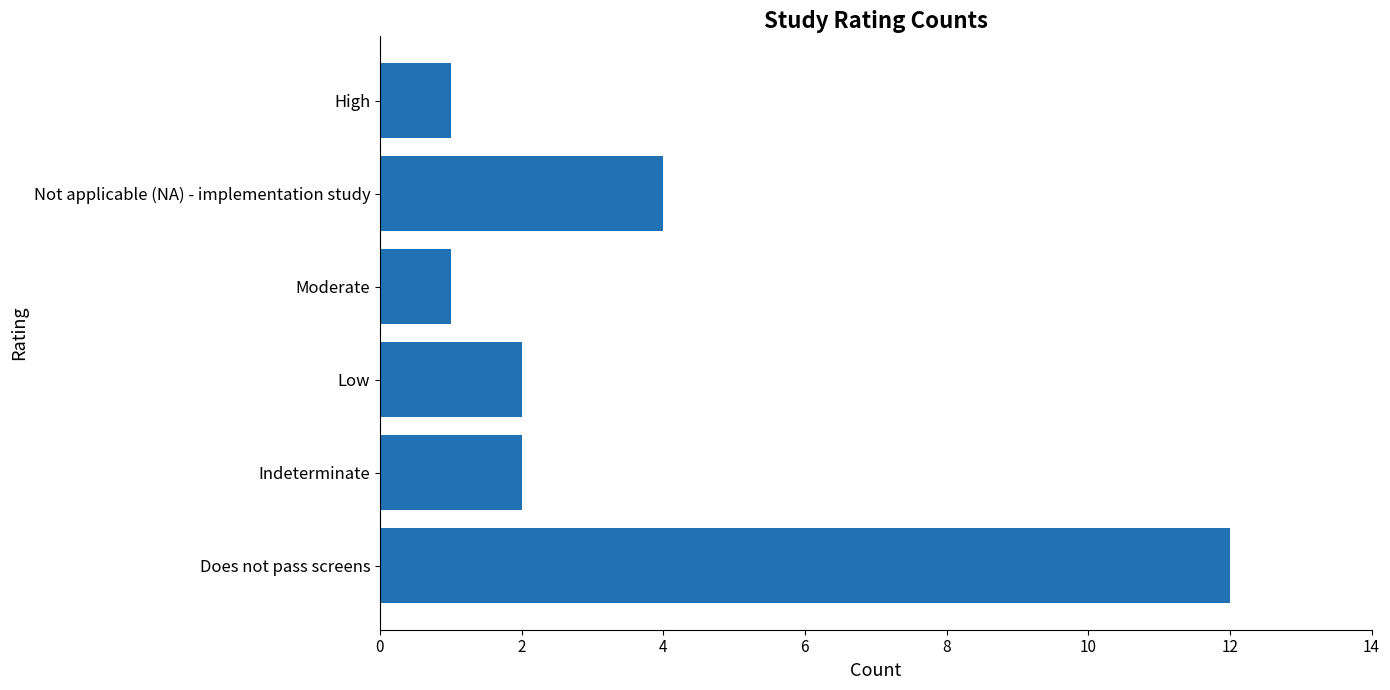

Count the number of data series in this chart.

1